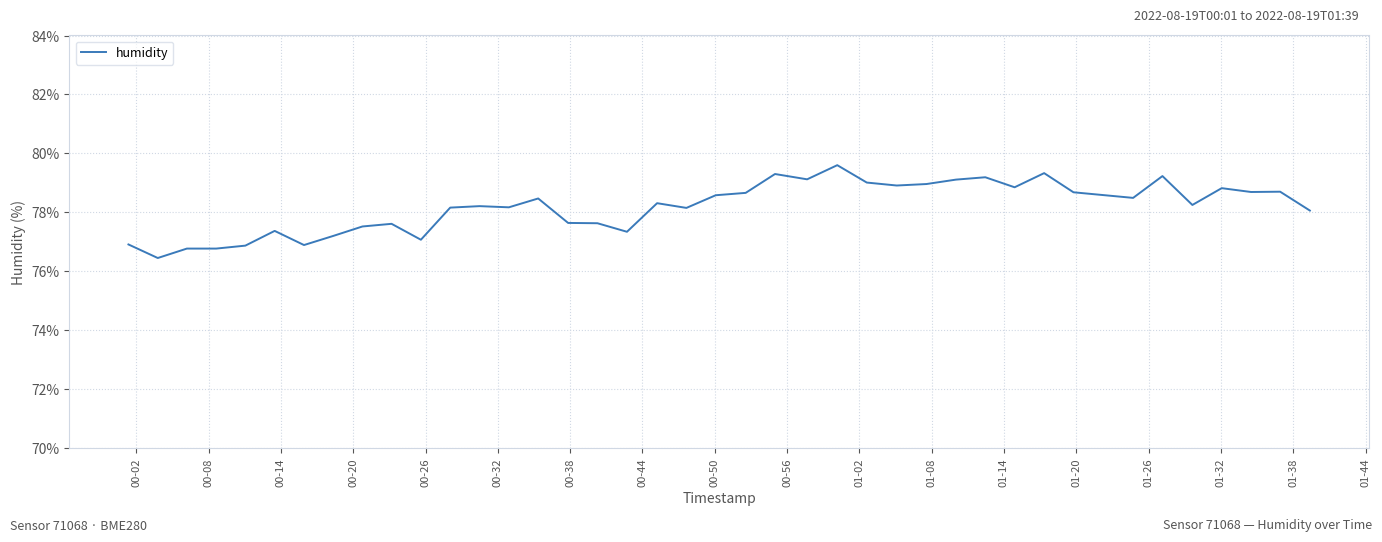

Is this an area chart (filled region under the line)?

No